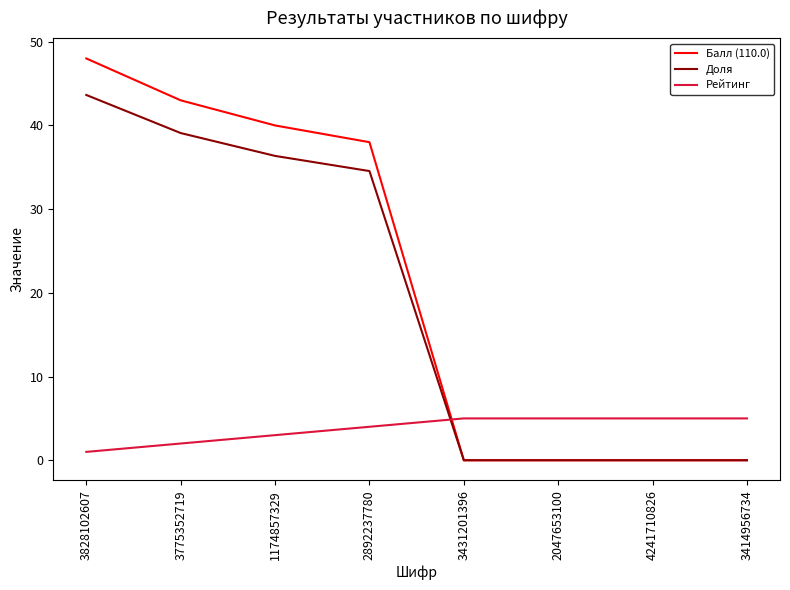

Which series has the widest spread of values?

Балл (110.0)